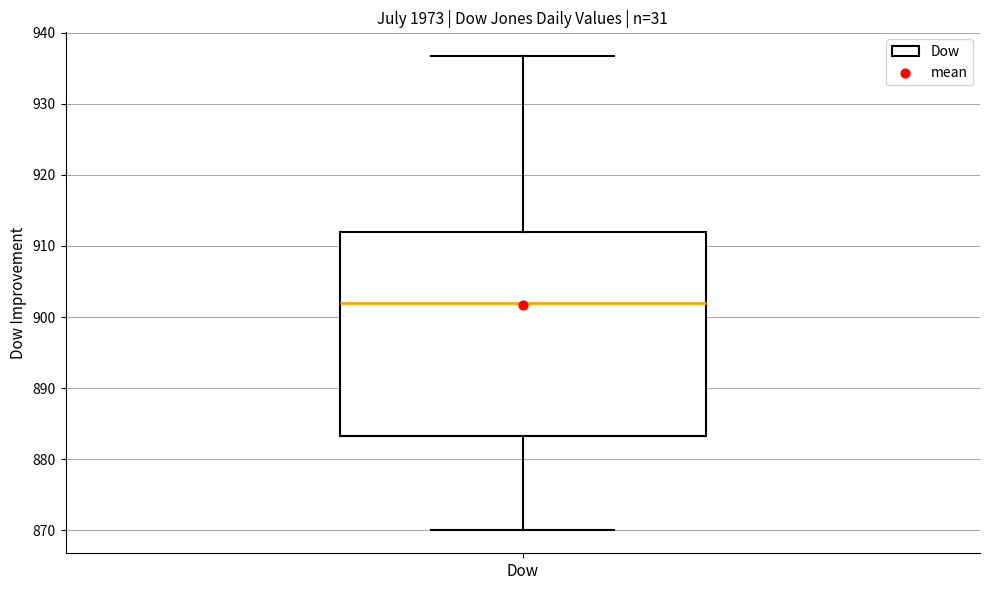

Read this box plot against the y-axis: the position of the median line, the range covered by the box, and the ends of both whiskers. The values are not printed on the chart, so give them approximately, as read against the axis.

median 902, box 883 to 912, whiskers 870 to 937